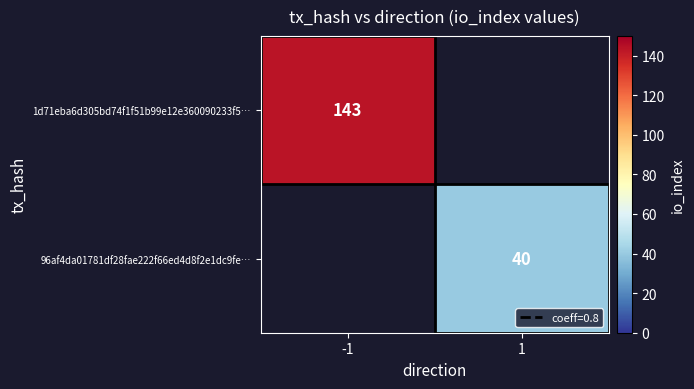

The value of 1d71eba6d305bd74f1f51b99e12e360090233f5… at -1 is 143. True or false?

True